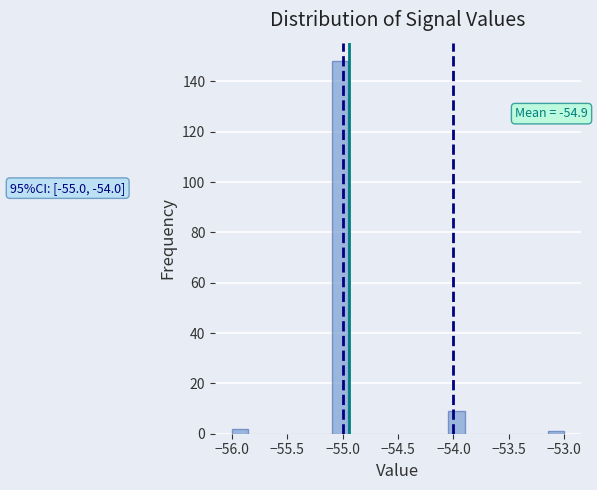

Around what value on the x-axis is the tallest bar? Give the approximate position of its centre, as read against the axis.

-55.00